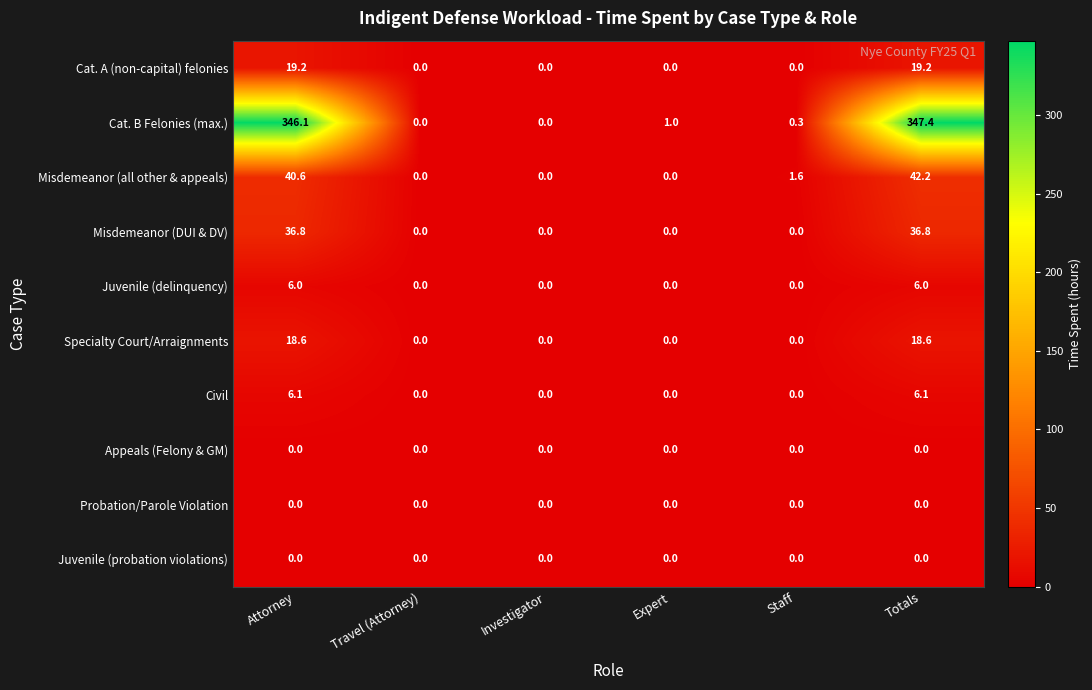

The value of Juvenile (delinquency) at Travel (Attorney) is -2.8. True or false?

False